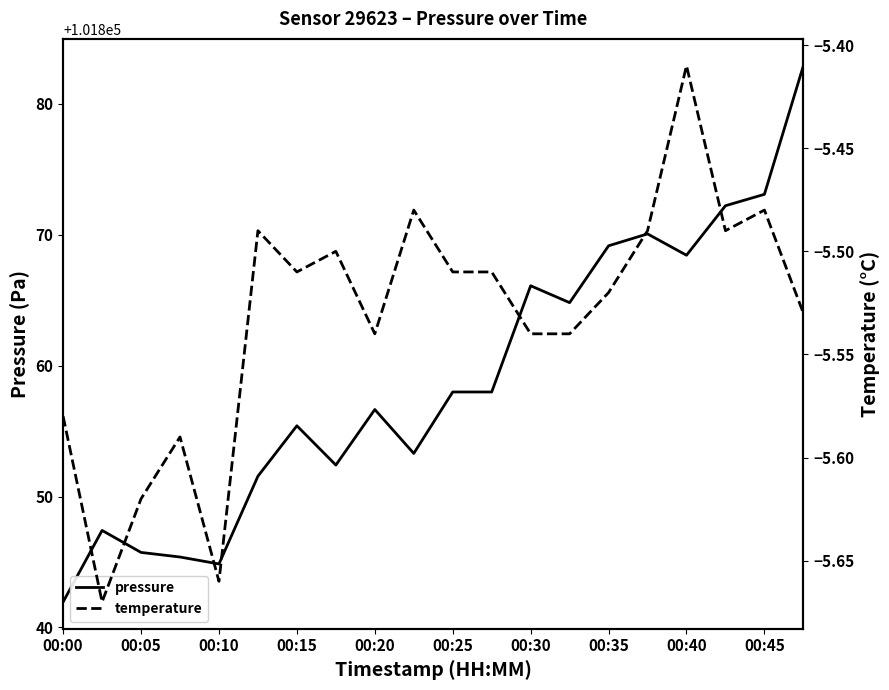

What is the smallest value displayed?

-5.7